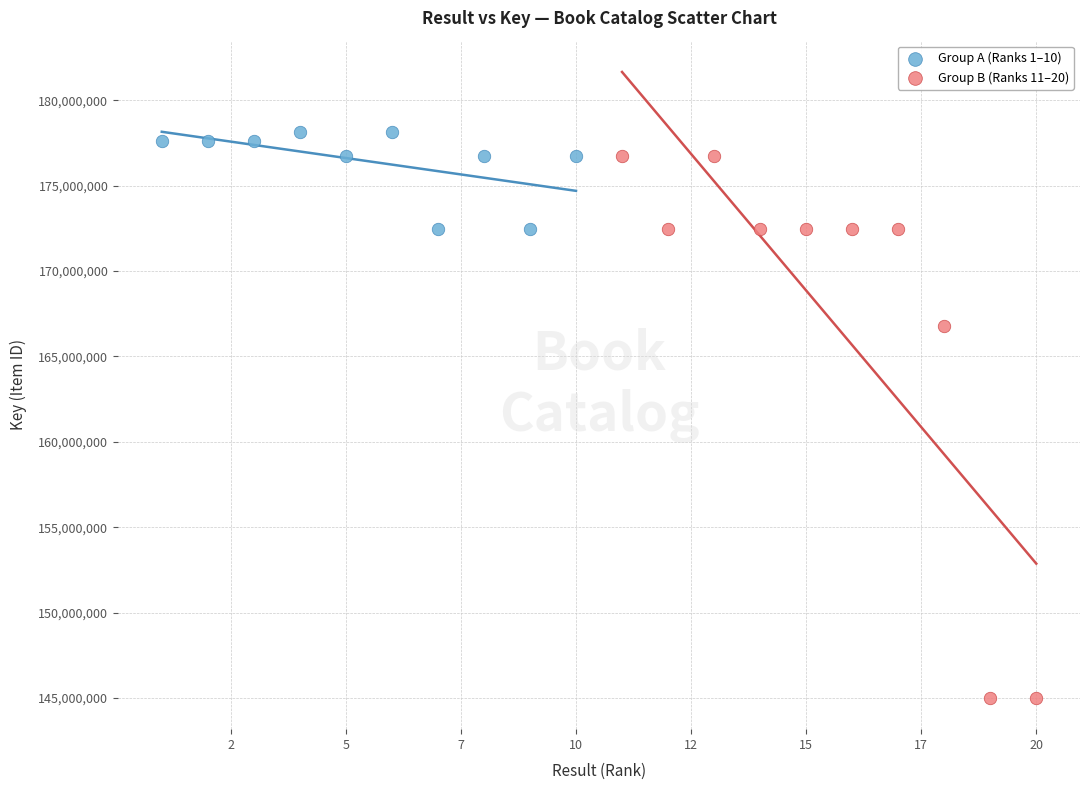

Which series contains the highest Y value?

Group A (Ranks 1–10)